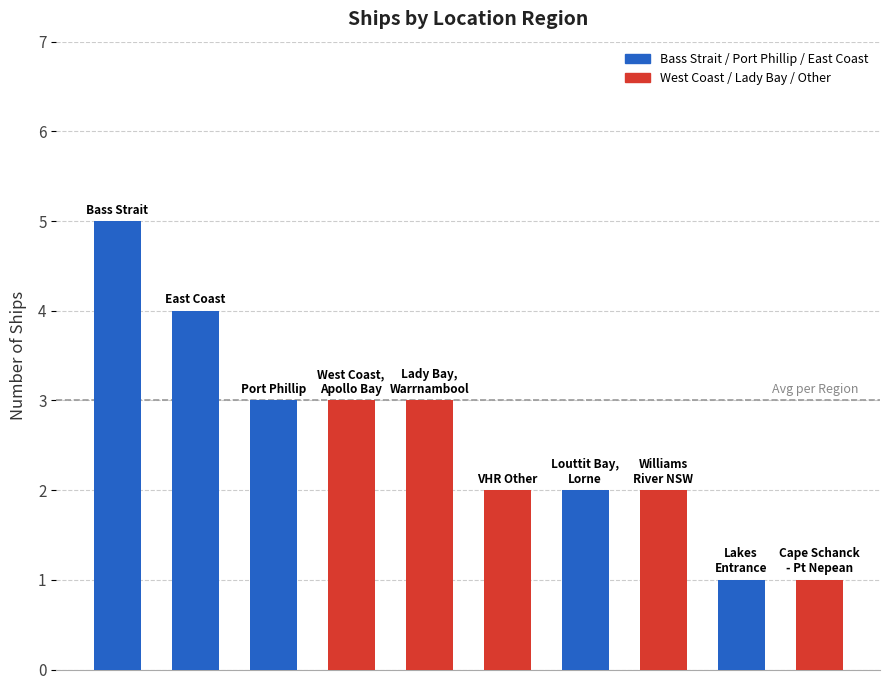

What is the greatest value displayed?

5